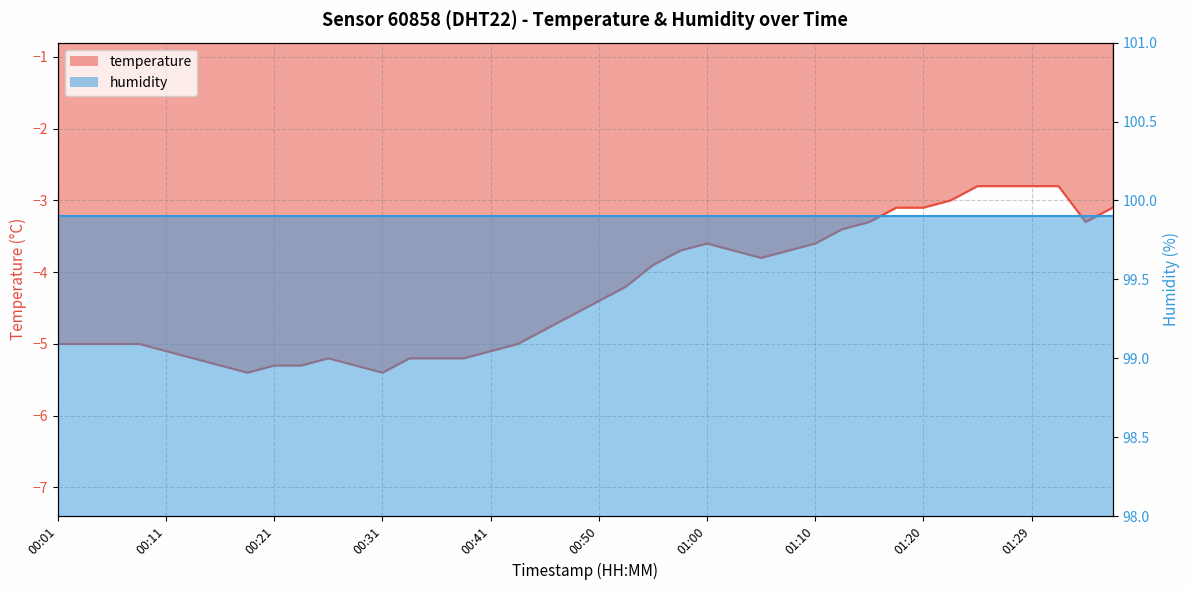

What is the minimum value shown in the chart?

-5.4